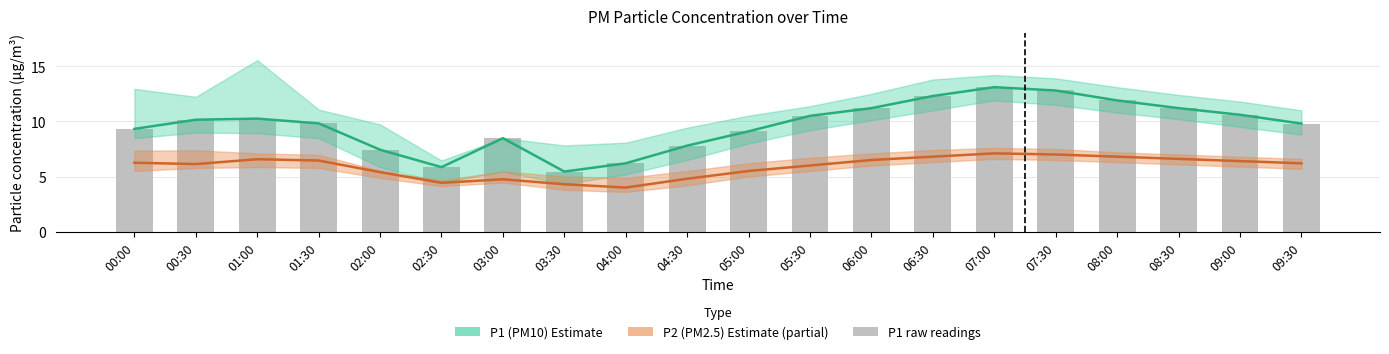

Which series has the widest spread of values?

P1